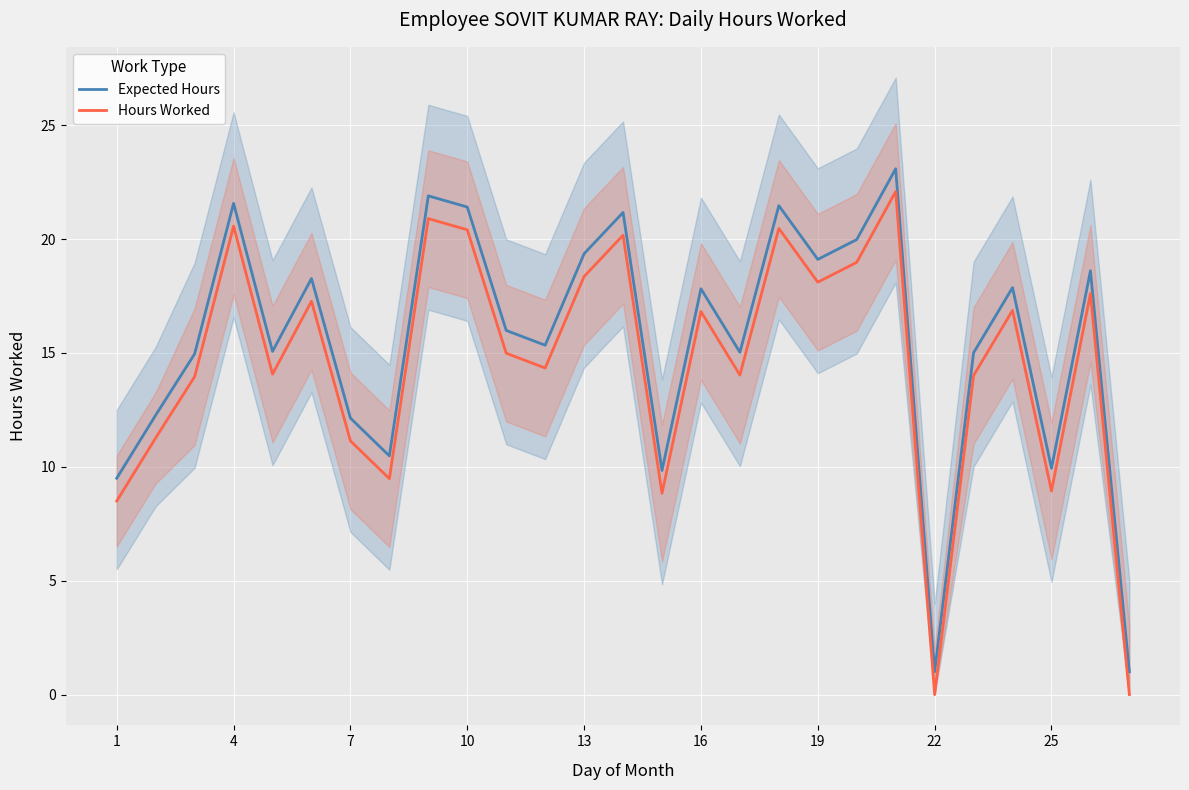

The value of Hours Worked at 7 is 15.6. True or false?

False